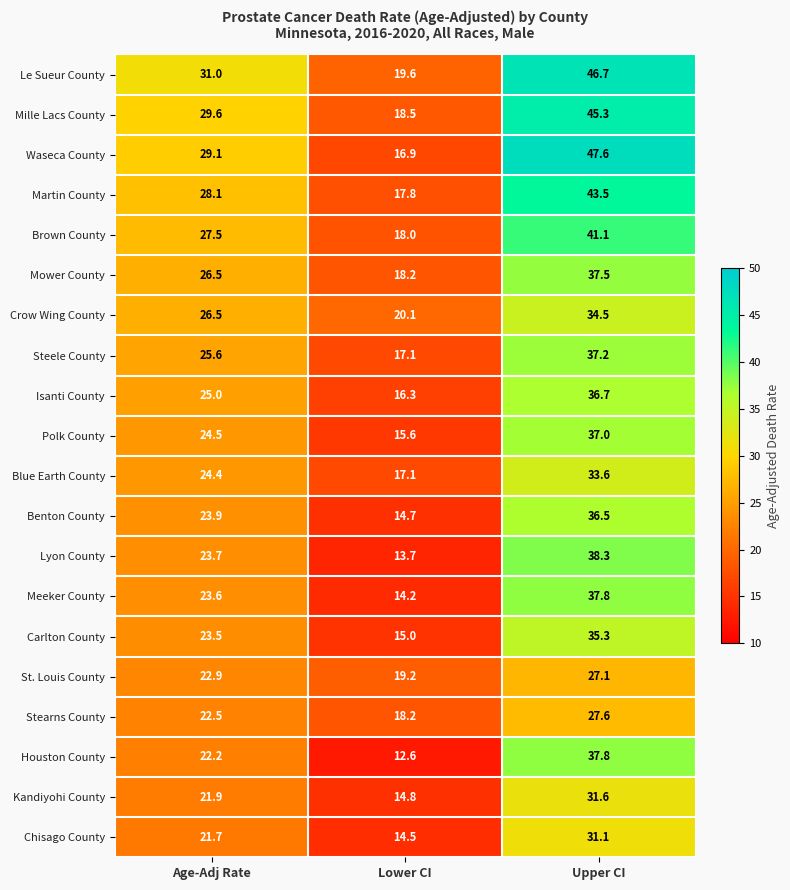

What is the greatest value displayed?

47.6